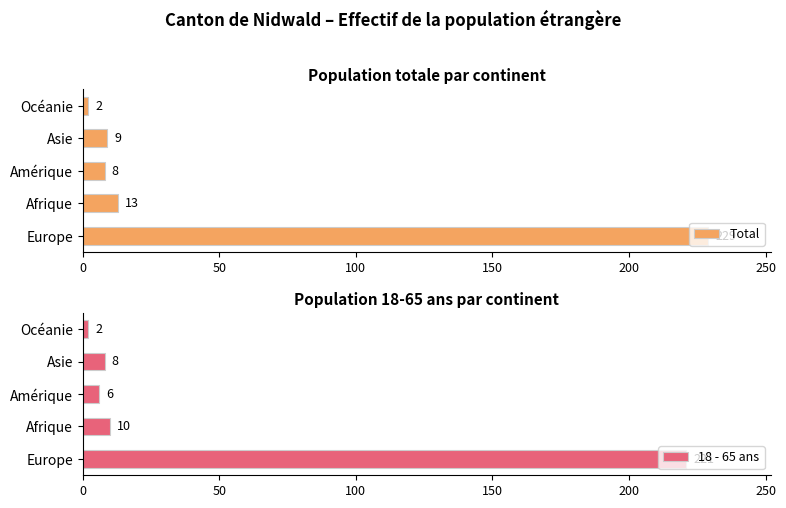

Which category has the highest value in the Total series?

Europe